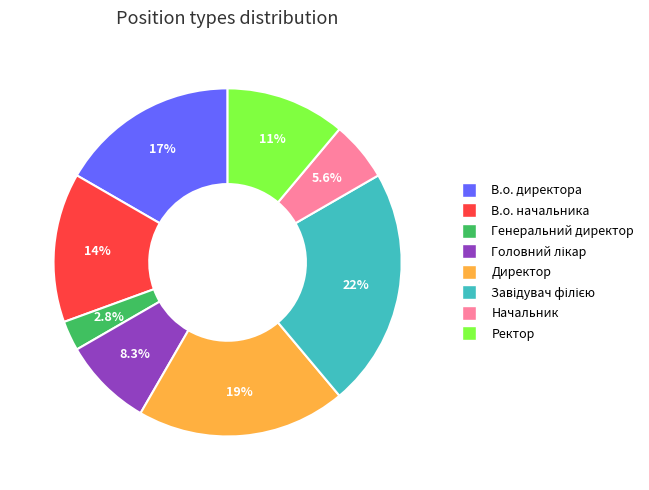

Is there a majority slice in this chart?

No